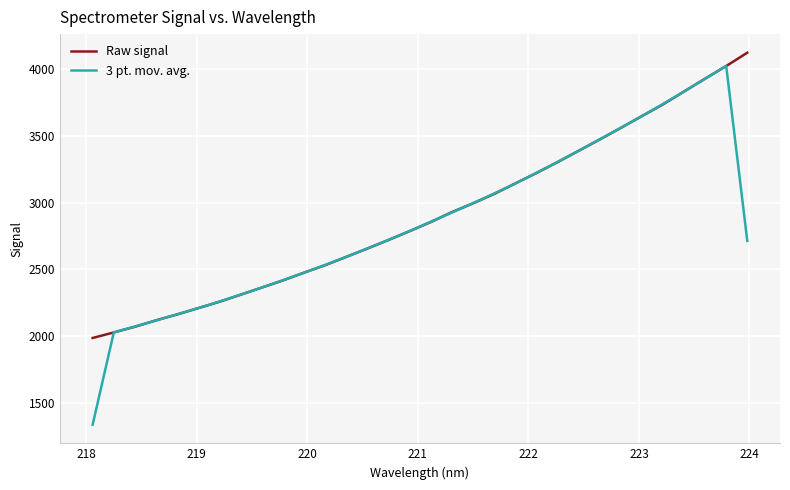

Which series has the widest spread of values?

3 pt. mov. avg.